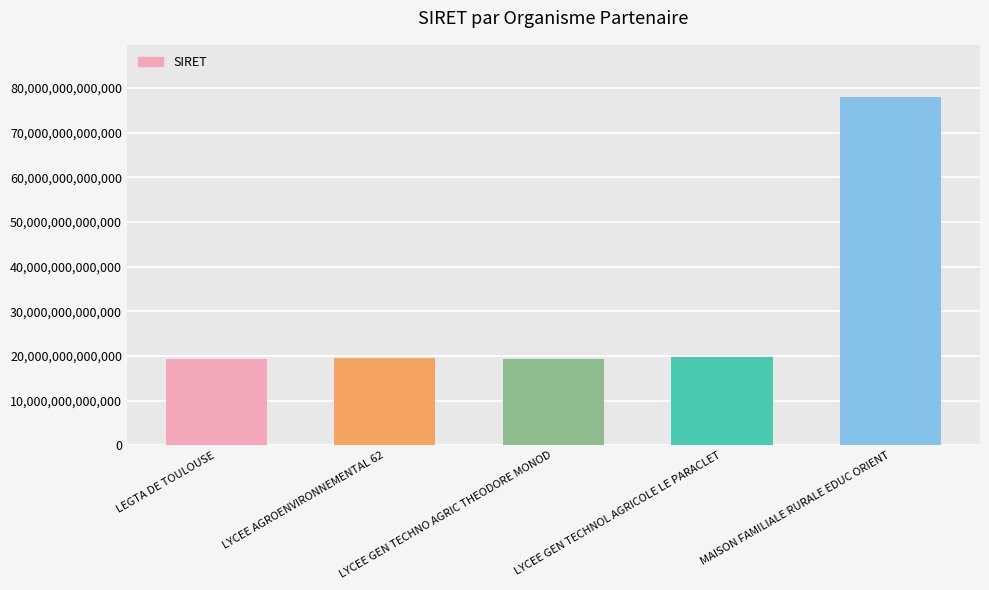

How many bars are there in total?

5